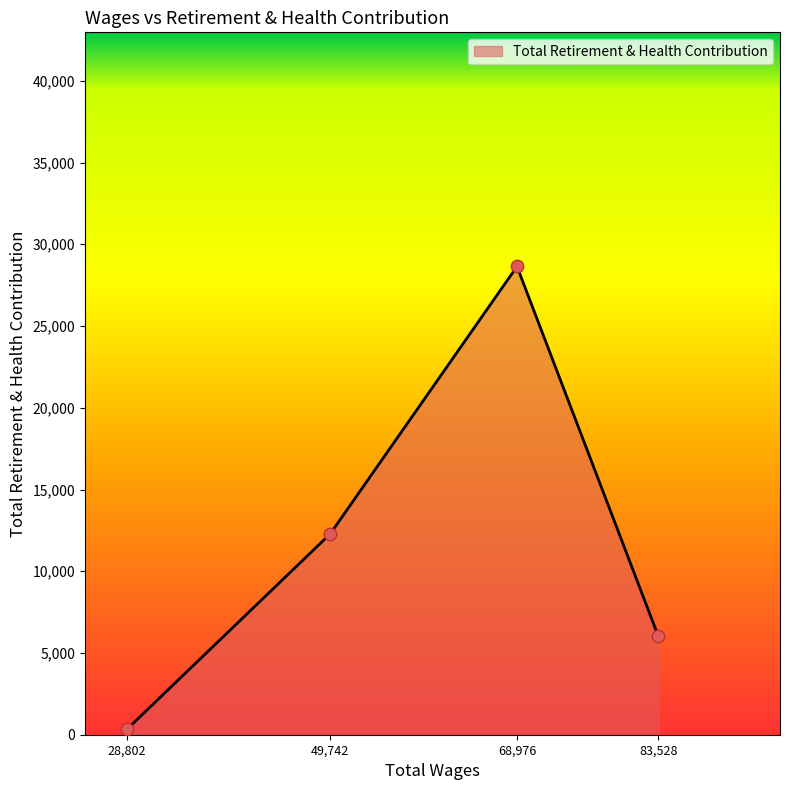

What is the change in value from 68,976 to 83,528?

-22619